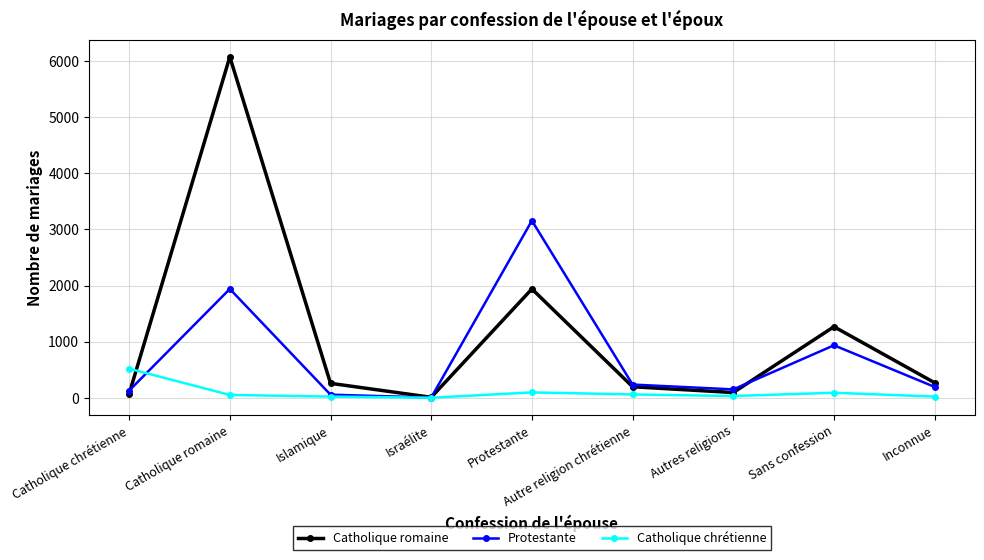

Which series has the largest range (max minus min)?

Catholique romaine